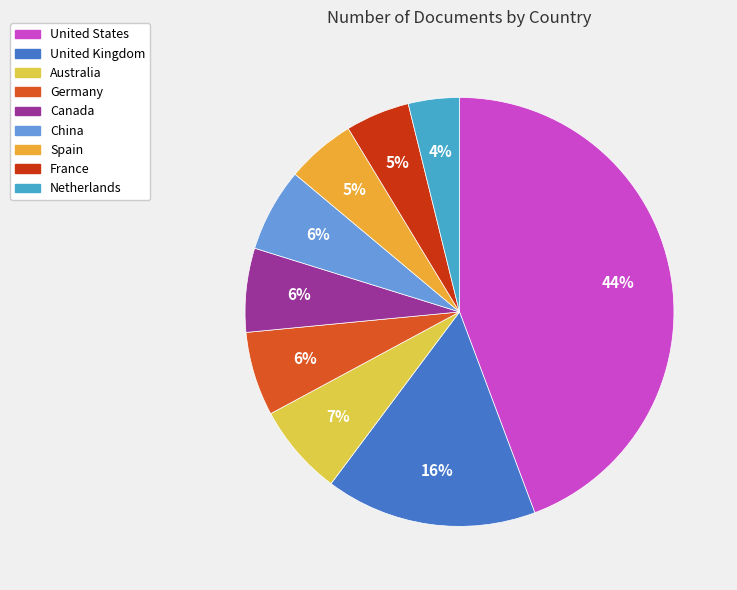

Is the sum of United Kingdom and China greater than half?

No